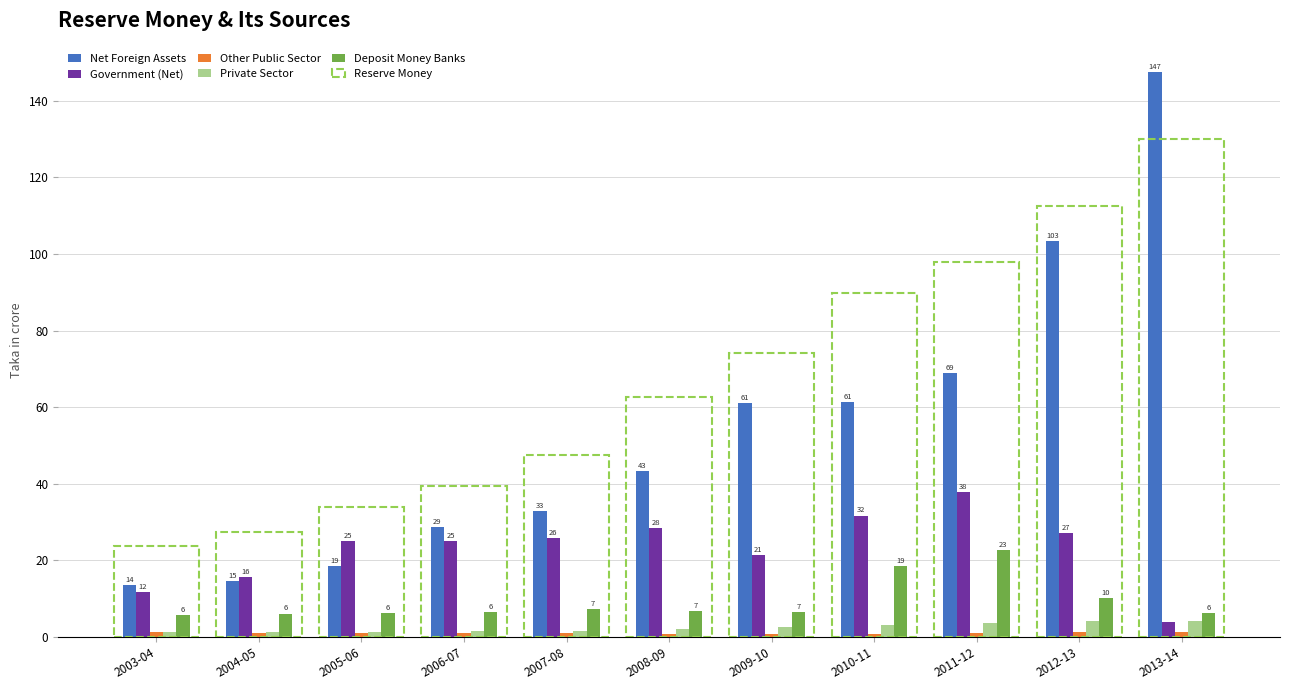

At how many categories does at least one series exceed 133?

1